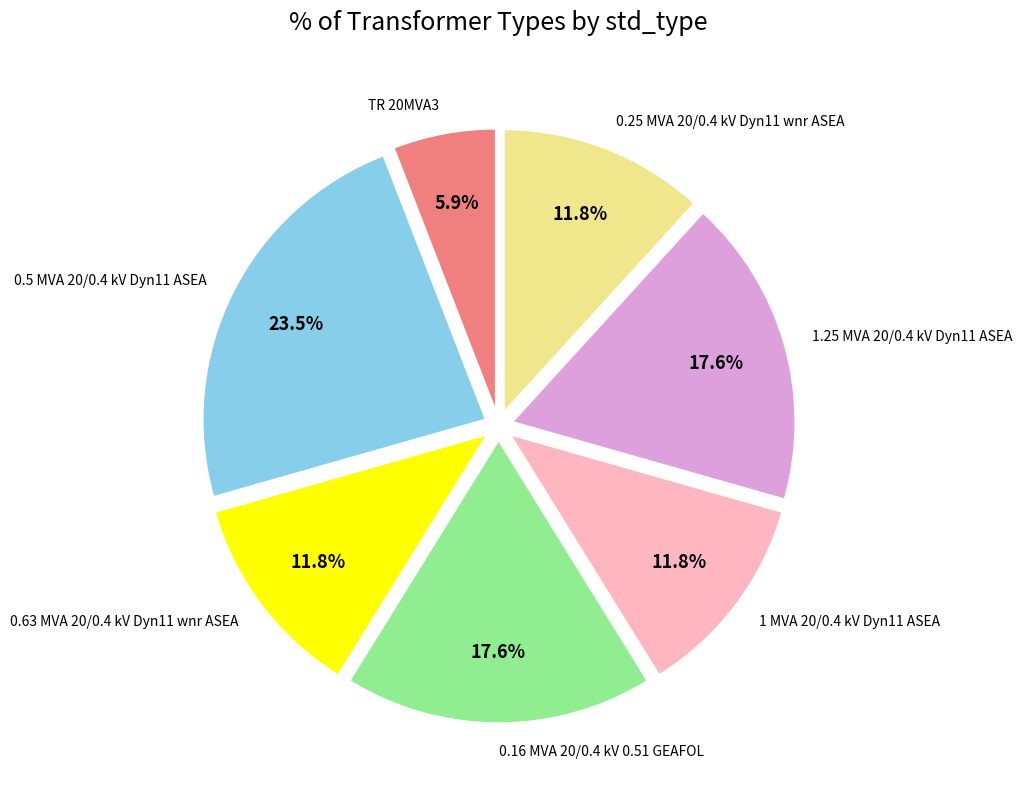

Is there a majority slice in this chart?

No